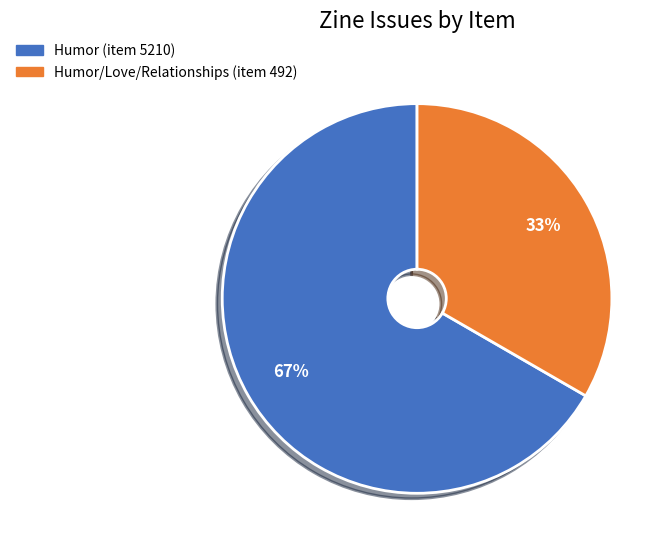

True or false: Humor (item 5210) accounts for 67% of the total.

True